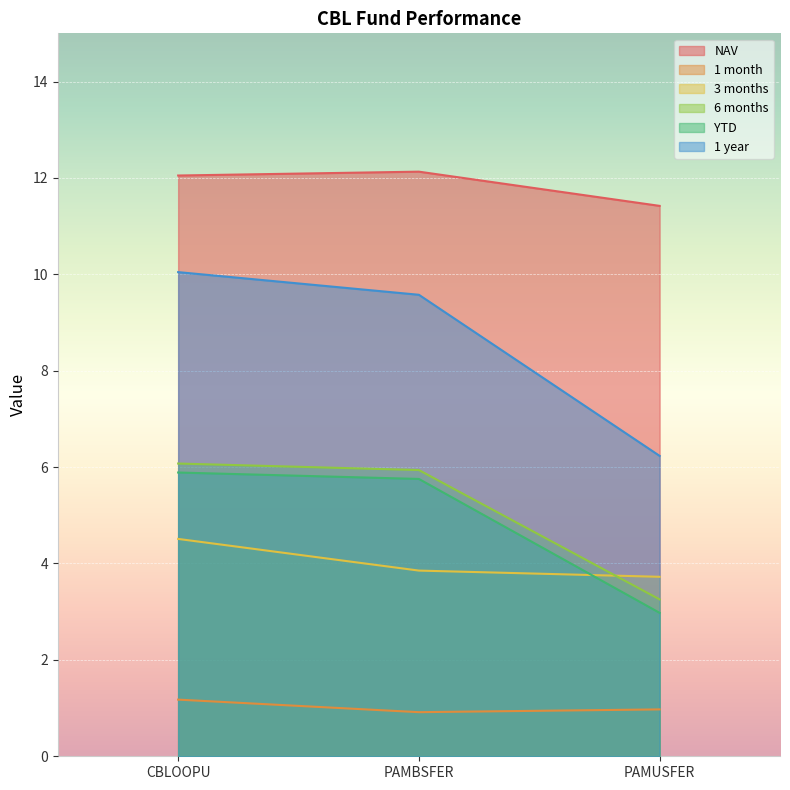

Which series has the widest spread of values?

1 year